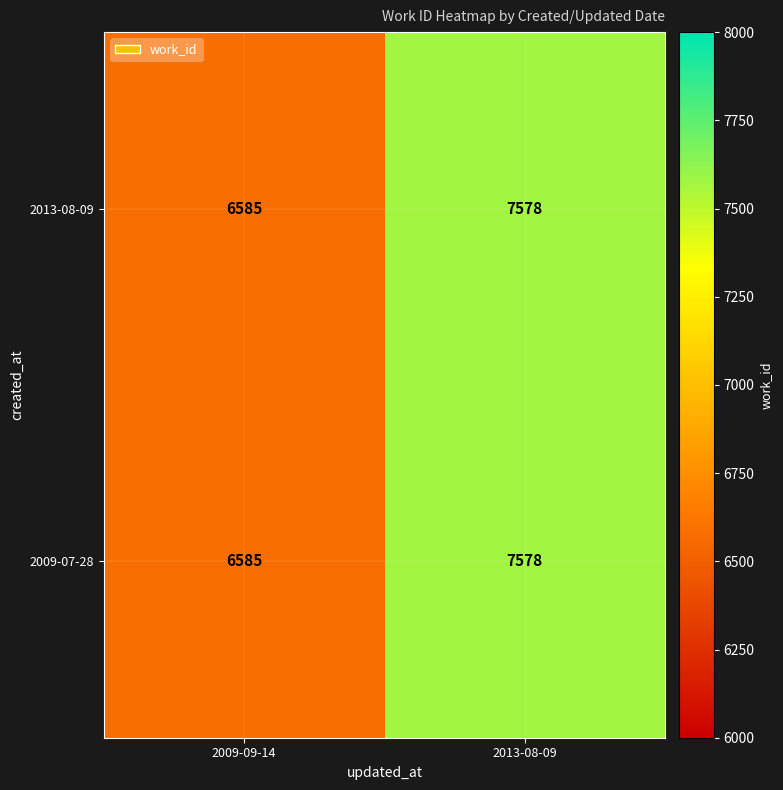

What is the total value across all series at 2009-09-14?

13170